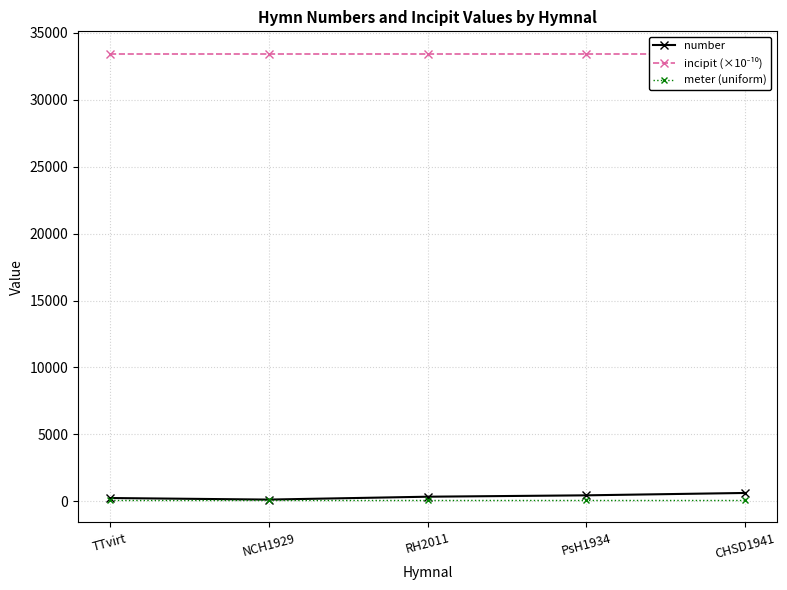

What is the label of the 1st point from the right?

CHSD1941